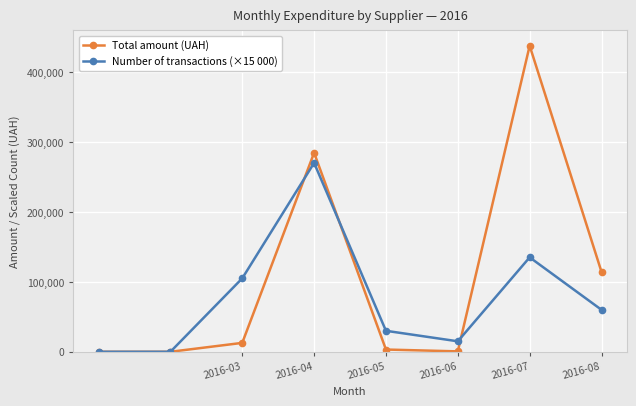

Which series has the largest total across all categories?

Total amount (UAH)